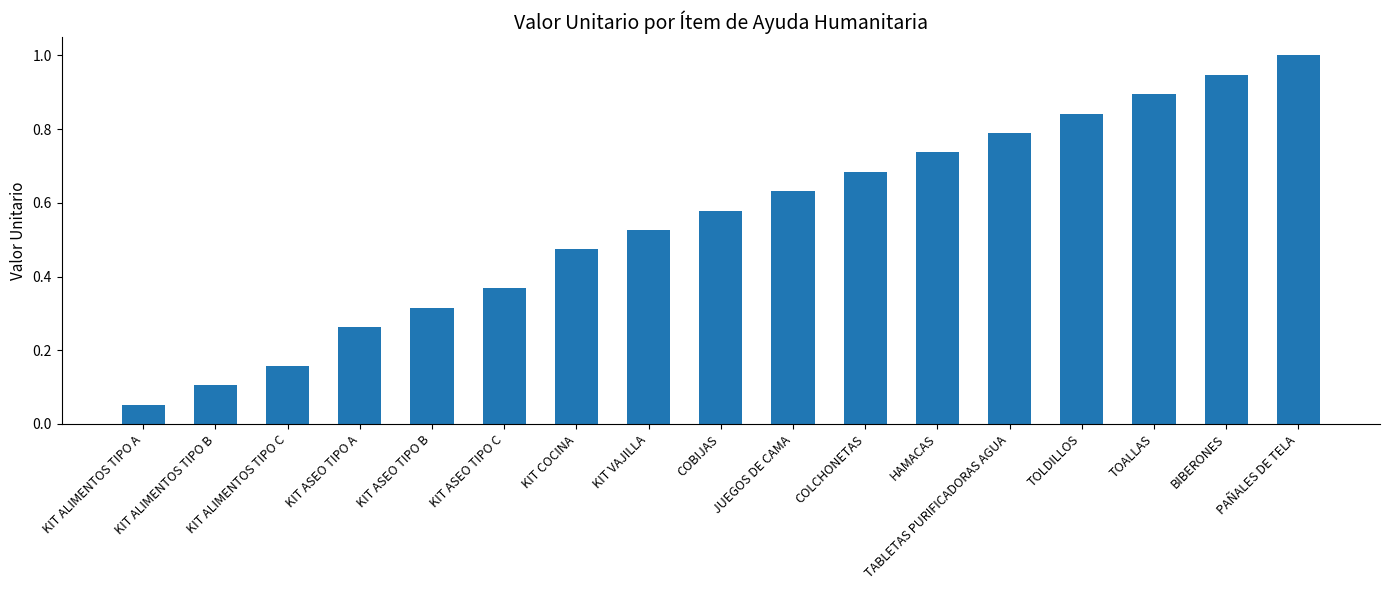

Rank the categories by value from highest to lowest.

PAÑALES DE TELA, BIBERONES, TOALLAS, TOLDILLOS, TABLETAS PURIFICADORAS AGUA, HAMACAS, COLCHONETAS, JUEGOS DE CAMA, COBIJAS, KIT VAJILLA, KIT COCINA, KIT ASEO TIPO C, KIT ASEO TIPO B, KIT ASEO TIPO A, KIT ALIMENTOS TIPO C, KIT ALIMENTOS TIPO B, KIT ALIMENTOS TIPO A